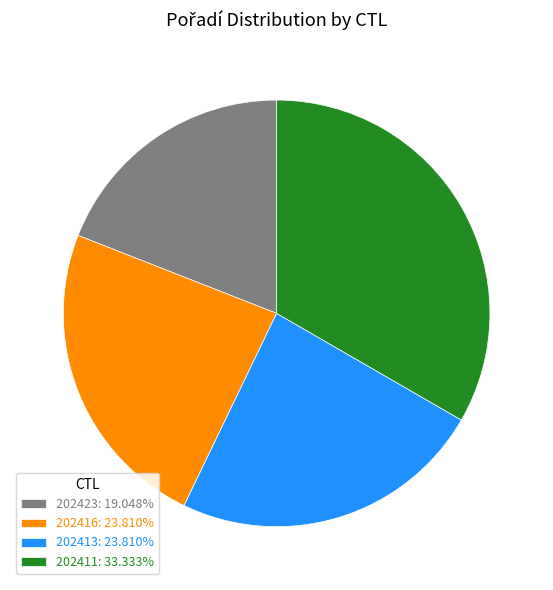

How many slices are in this pie chart?

4